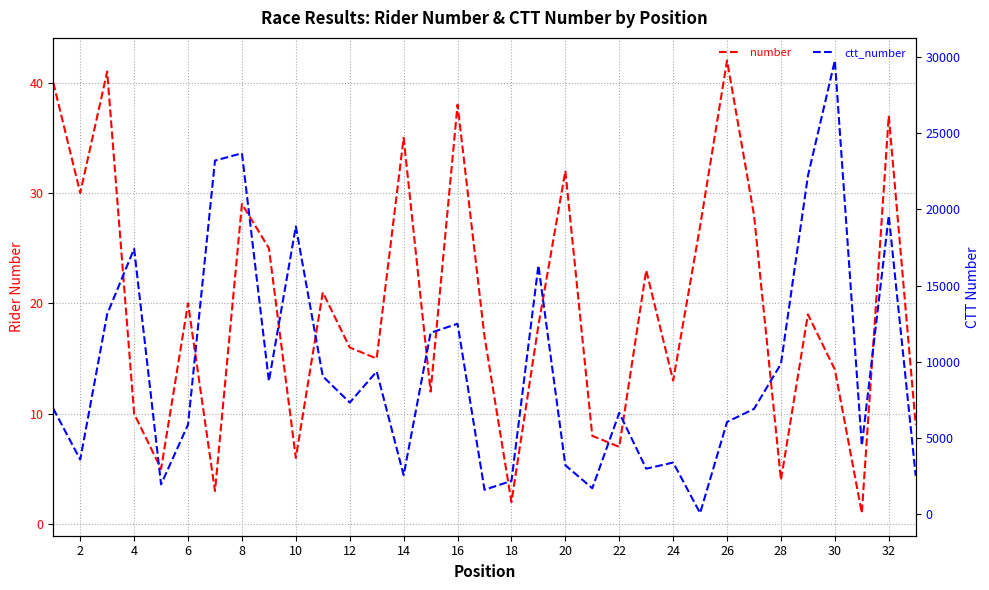

The ctt_number series shows 320 at 32. True or false?

False